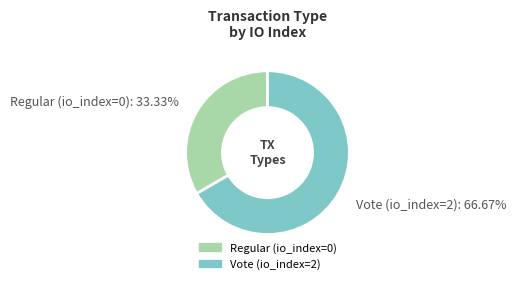

To the nearest percent, what is the average slice percentage?

50%